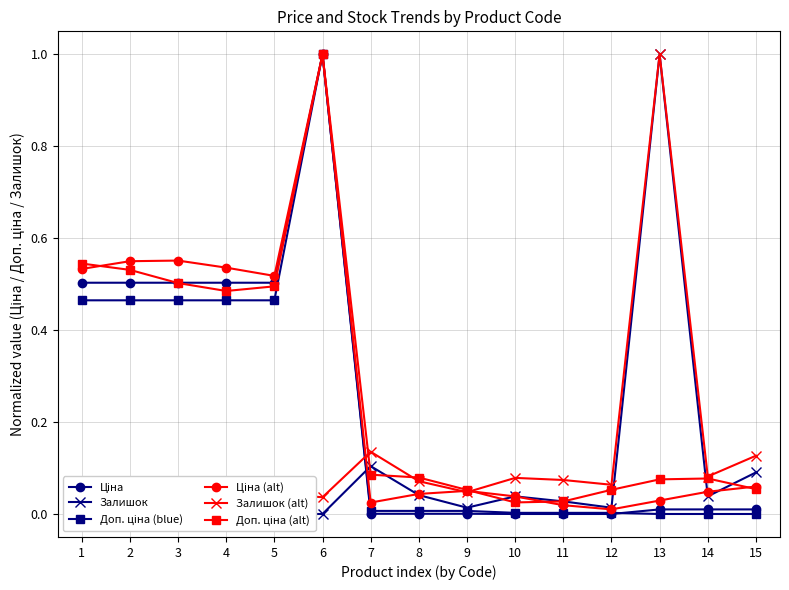

What is the spread (max minus min) of values at 14?

0.1